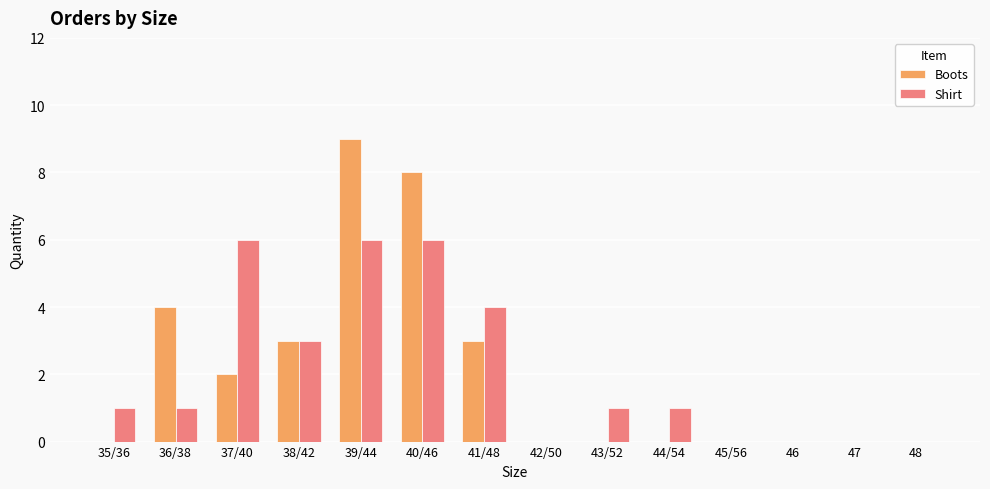

The Shirt series shows 0 at 43/52. True or false?

False